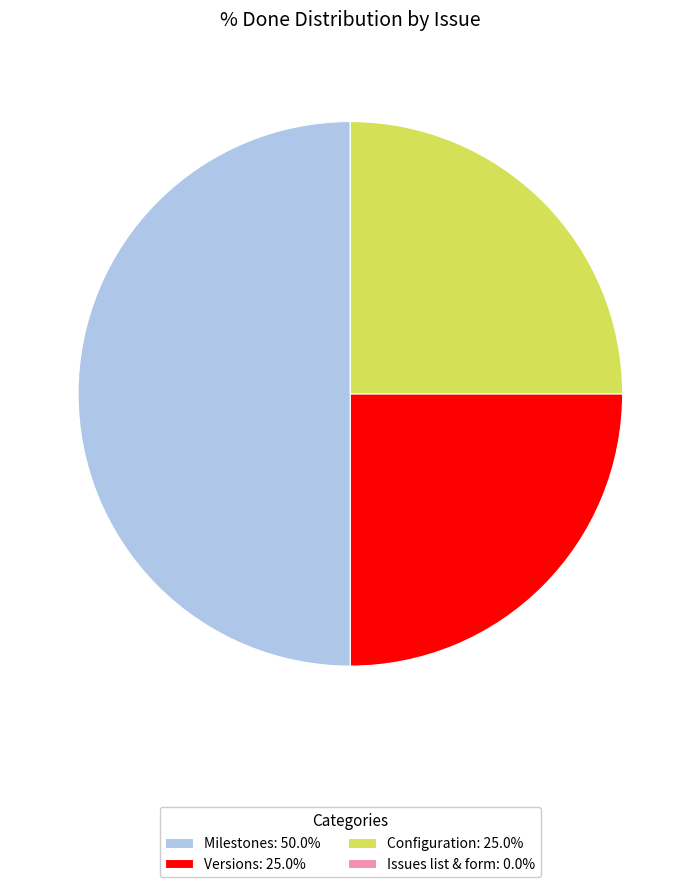

Combined, do Milestones: 50.0% and Versions: 25.0% account for over 50%?

Yes